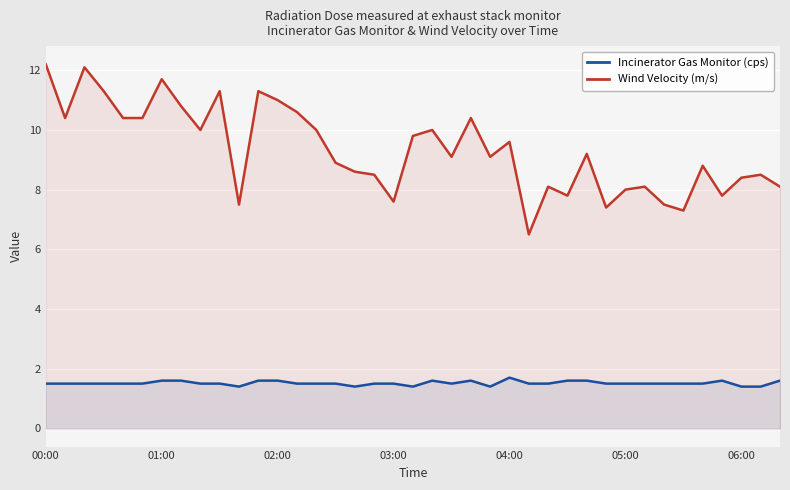

What is the maximum value shown in the chart?

12.2